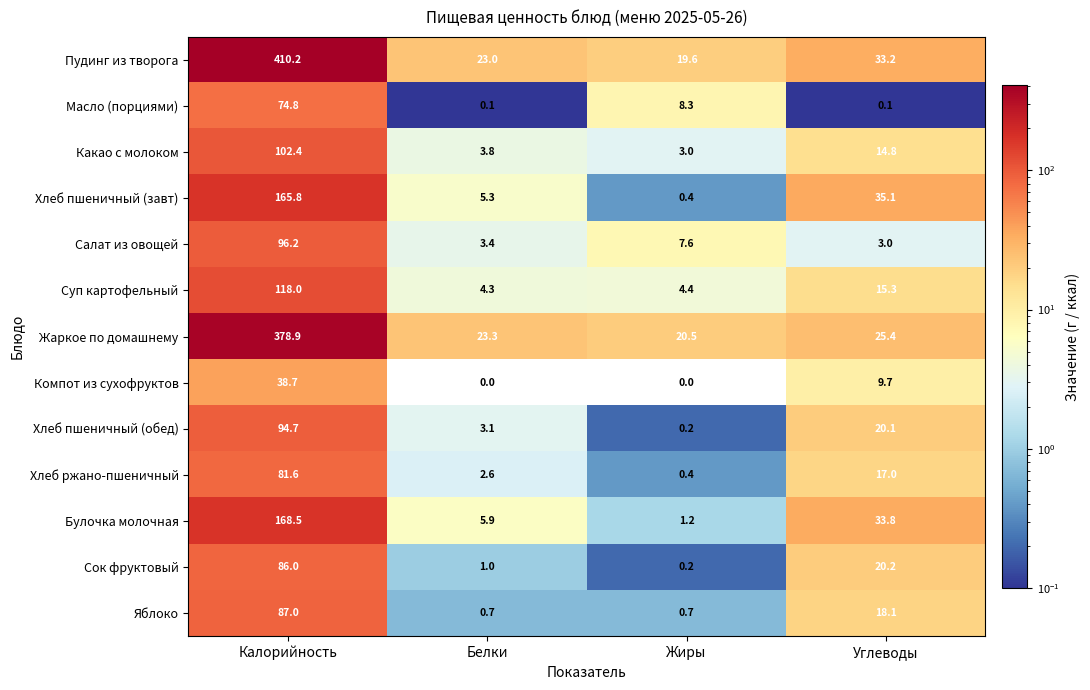

At which label is Хлеб ржано-пшеничный closest to 41?

Углеводы